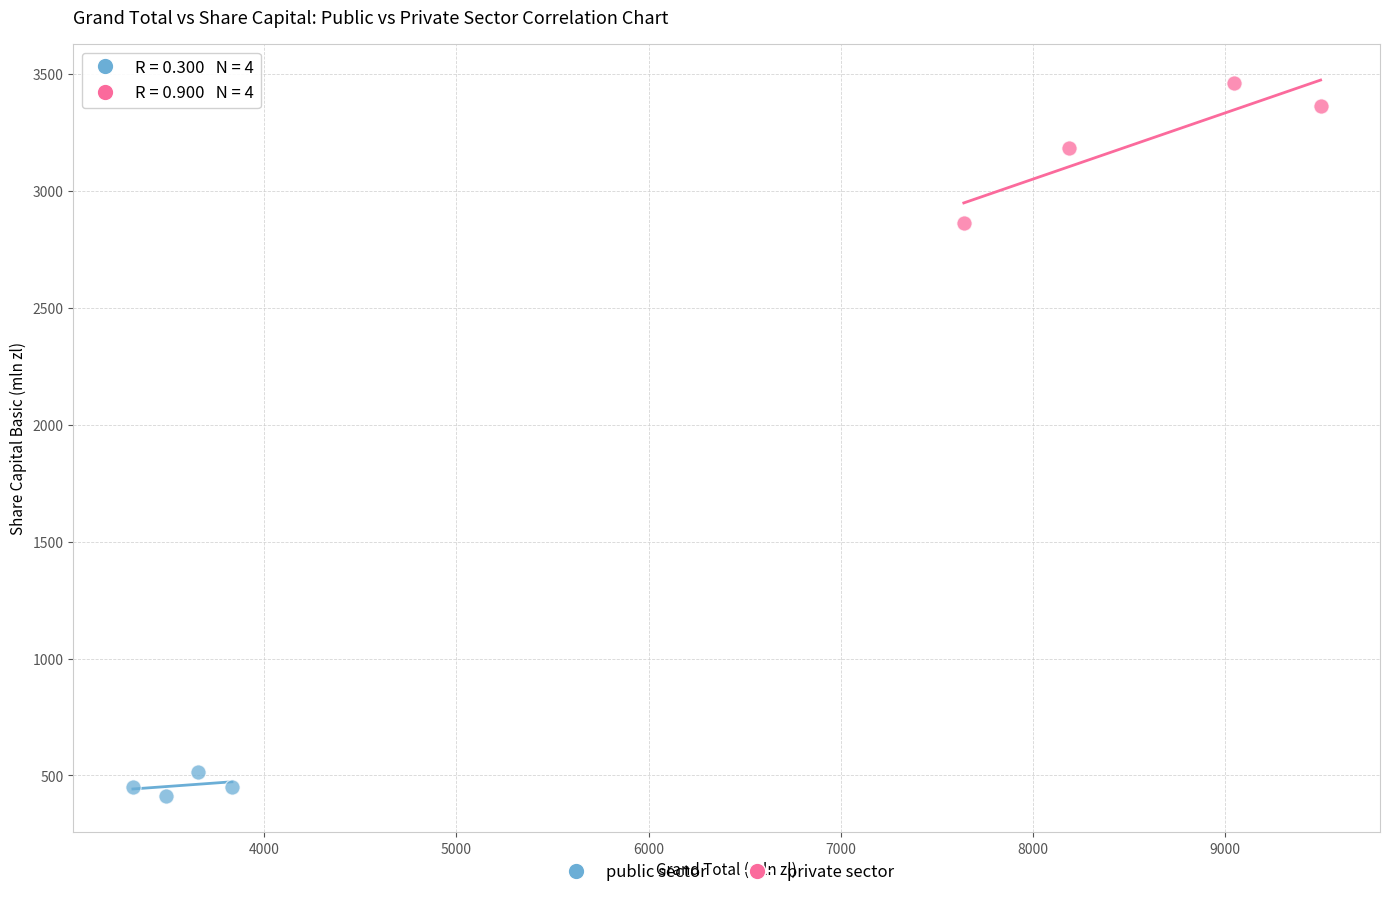

Which series has the largest Y range (max minus min)?

private sector